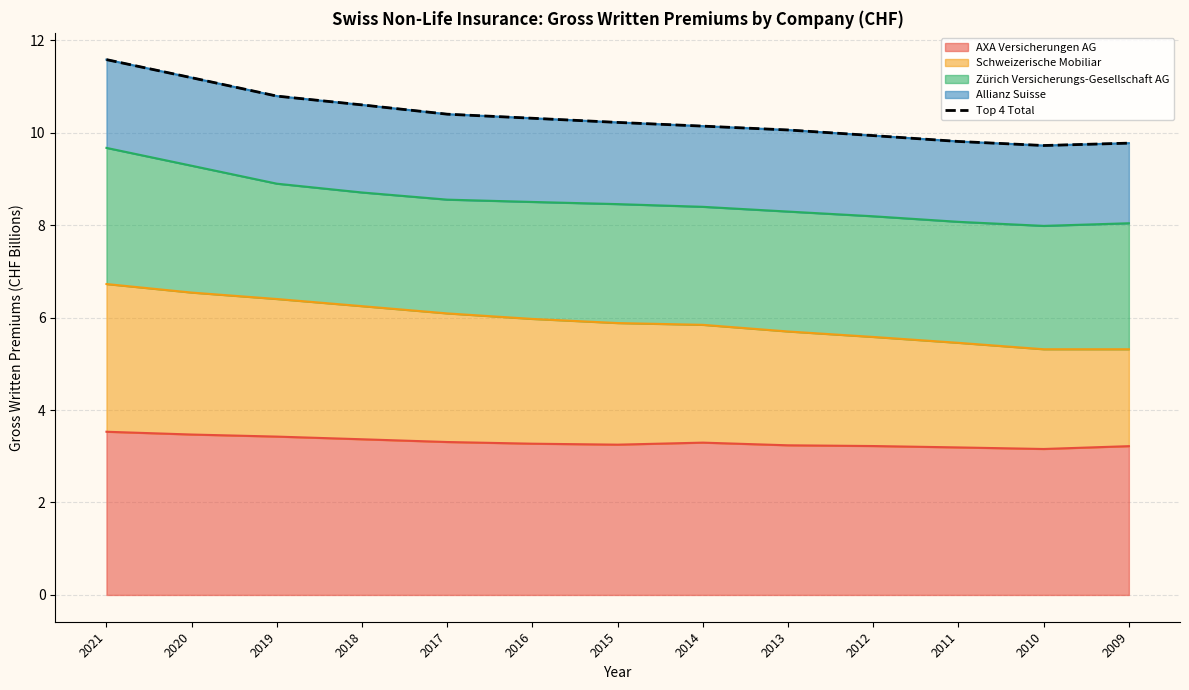

What is the change in value from 2020 to 2018?

-0.6